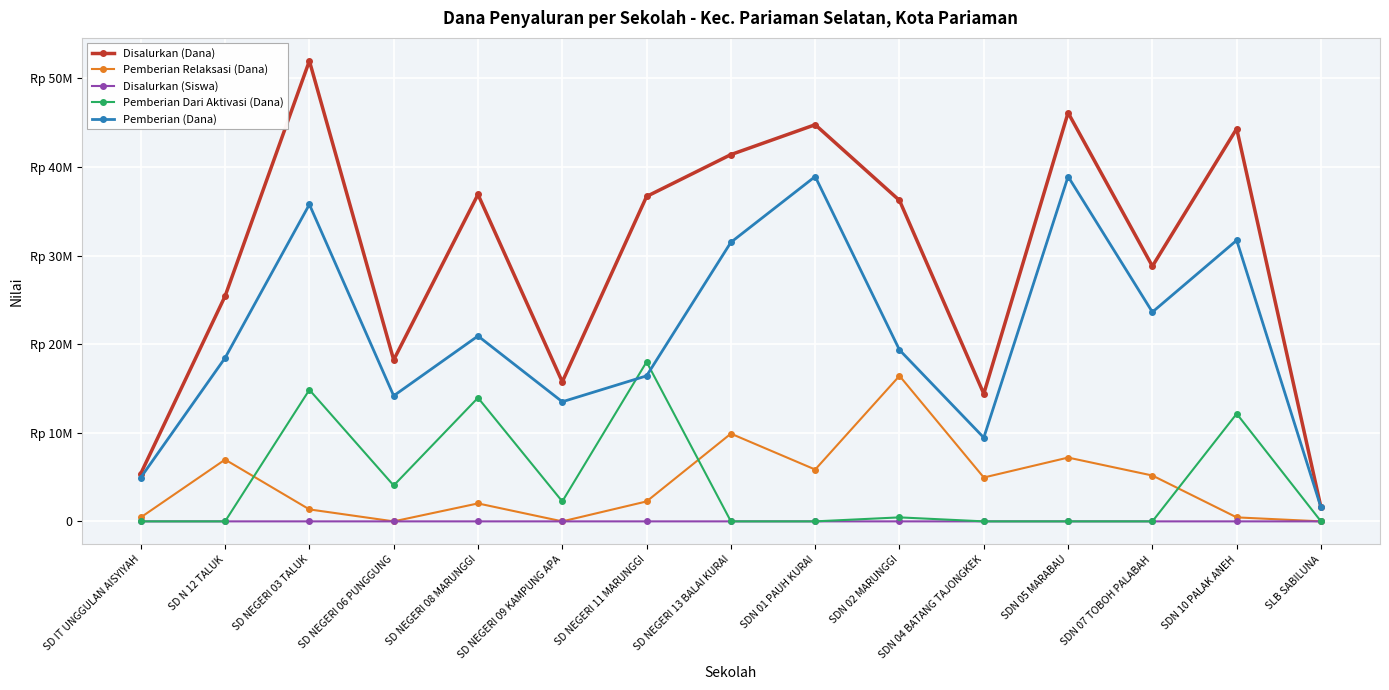

At how many categories does at least one series exceed 21282423?

10